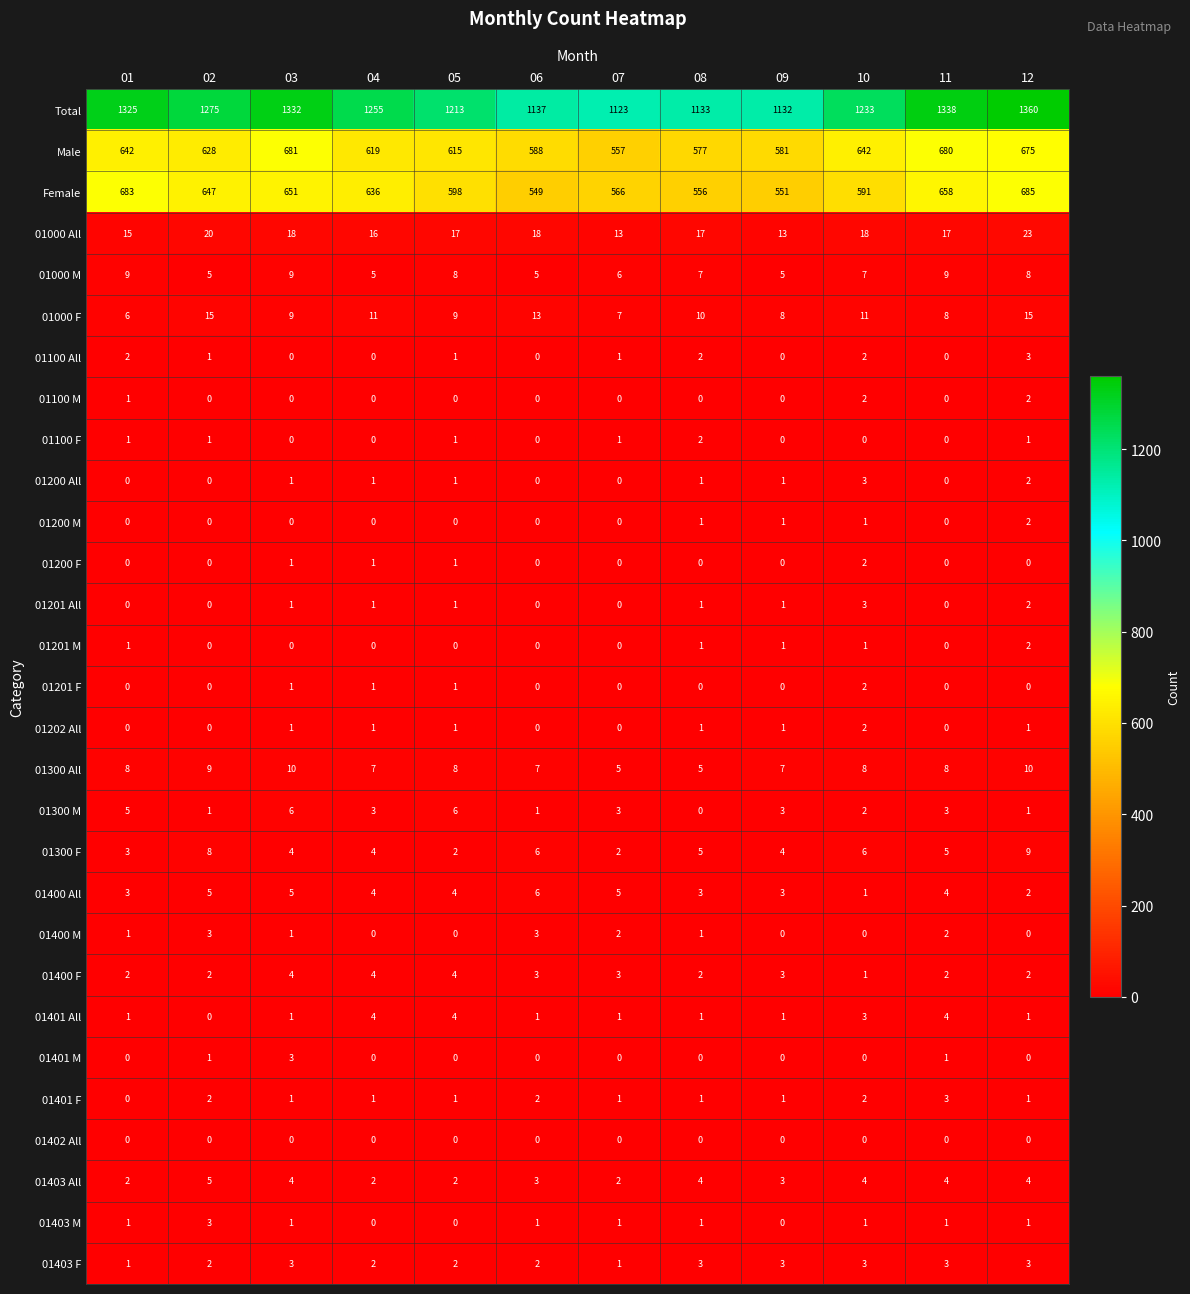

At how many categories does at least one series exceed 1124?

11